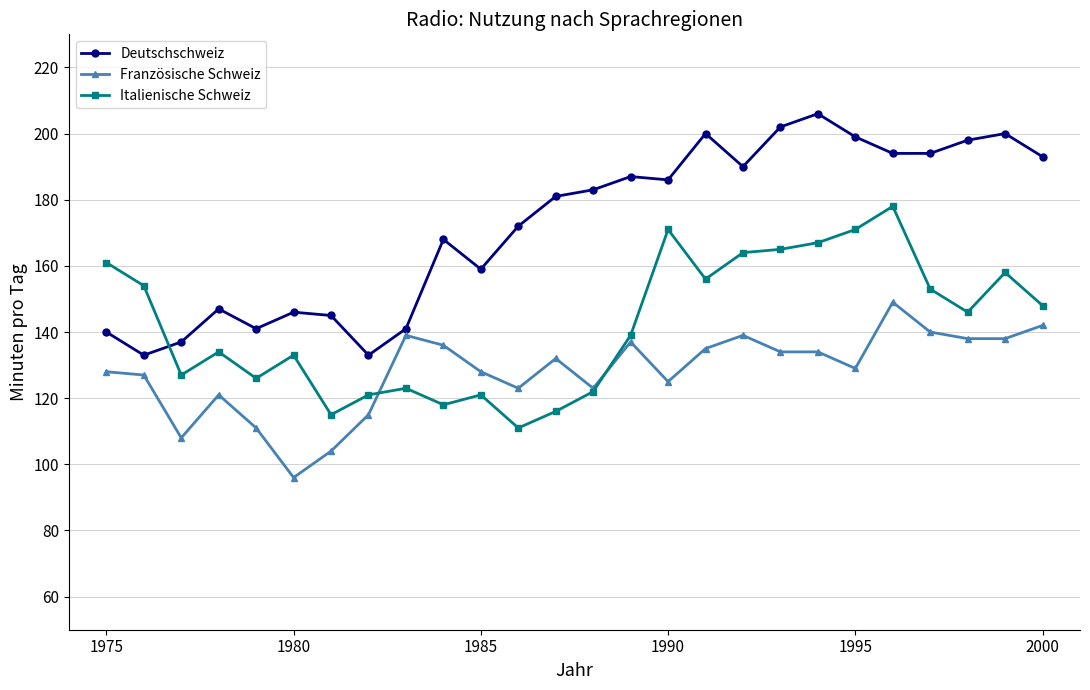

What is the value of the Deutschschweiz point at the 25th from the left?

200